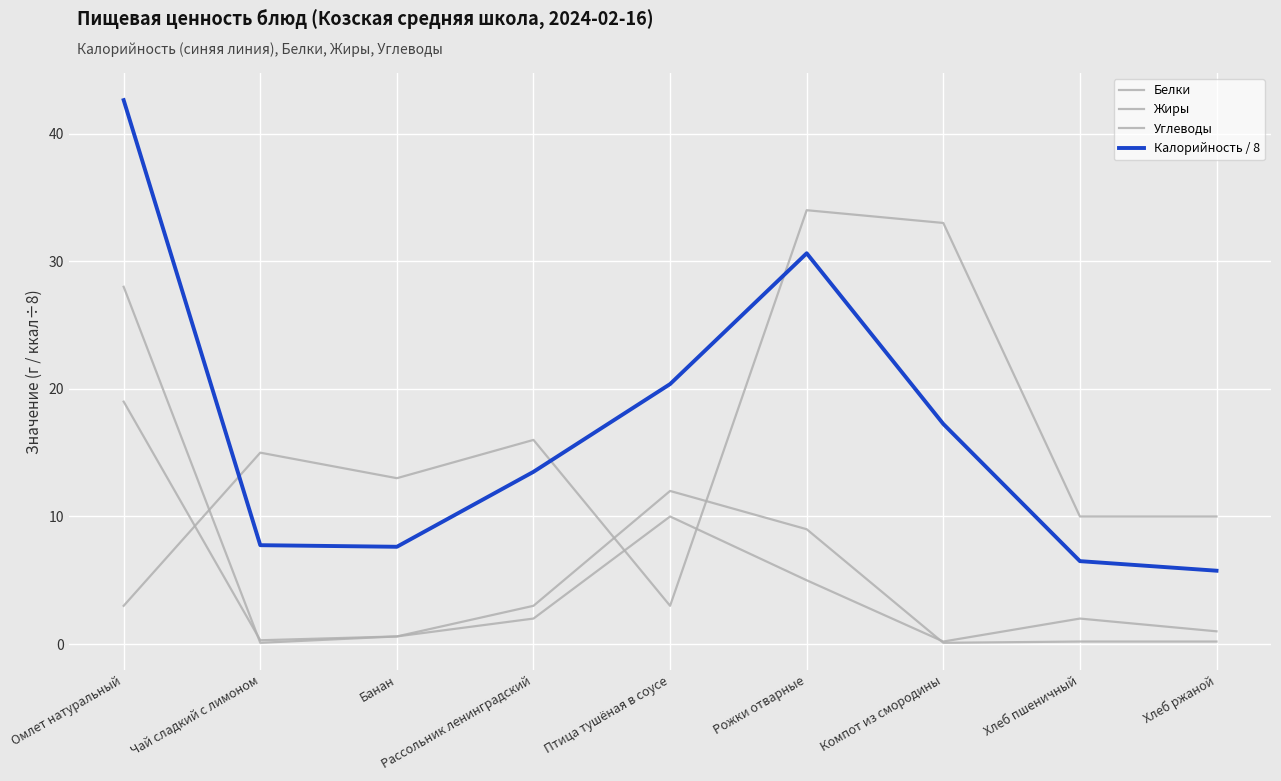

How many lines are shown in the chart?

4